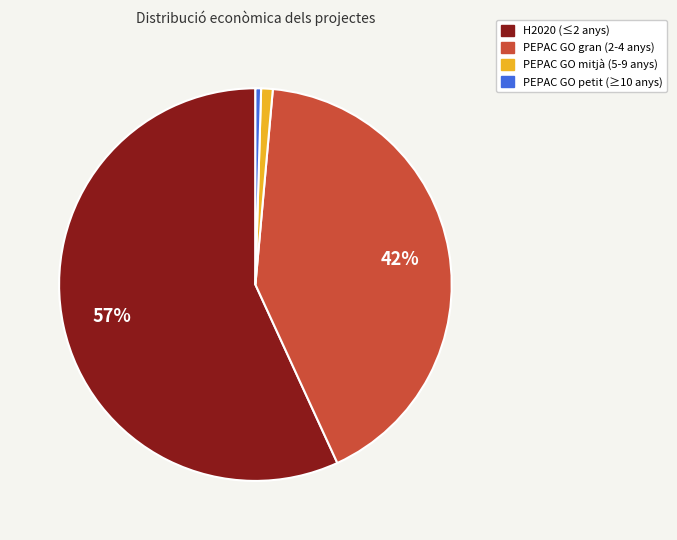

To the nearest percent, what percentage of the pie is PEPAC GO gran (2-4 anys)?

42%